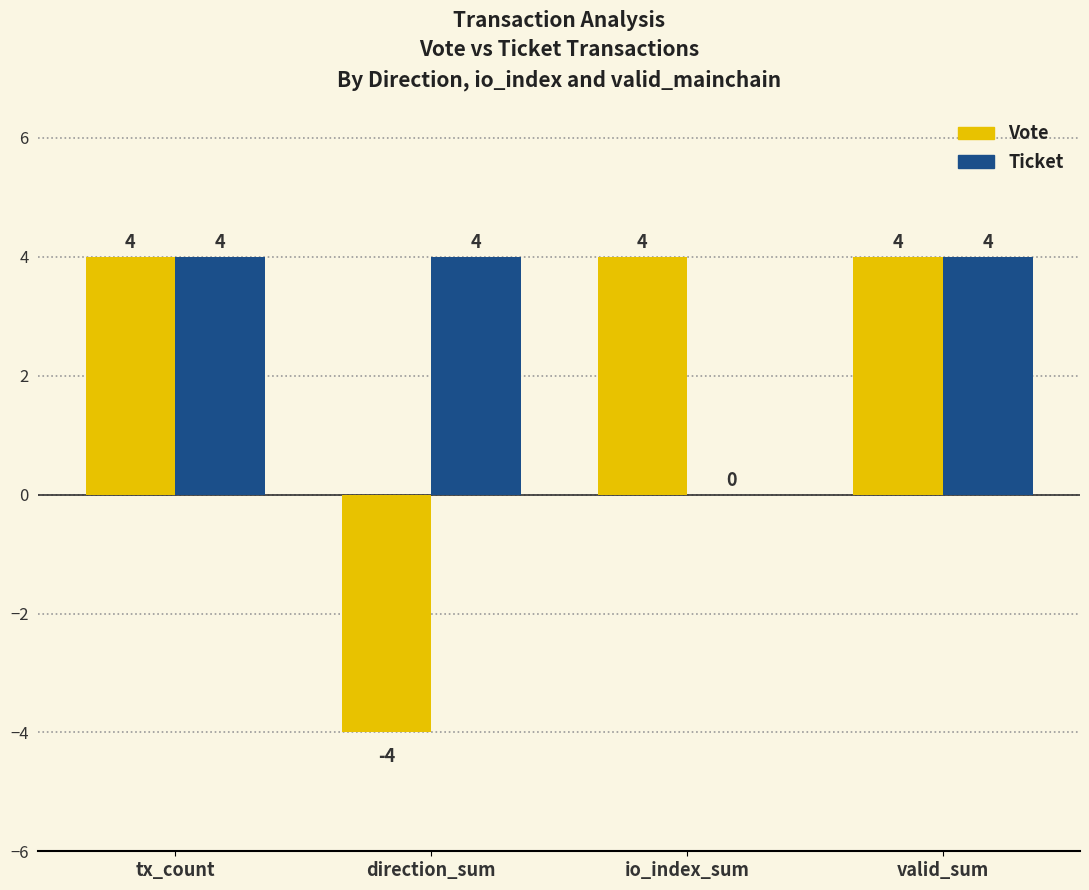

Reading left to right, what are all the values shown in this chart?

Vote: tx_count=4	direction_sum=-4	io_index_sum=4	valid_sum=4
Ticket: tx_count=4	direction_sum=4	io_index_sum=0	valid_sum=4